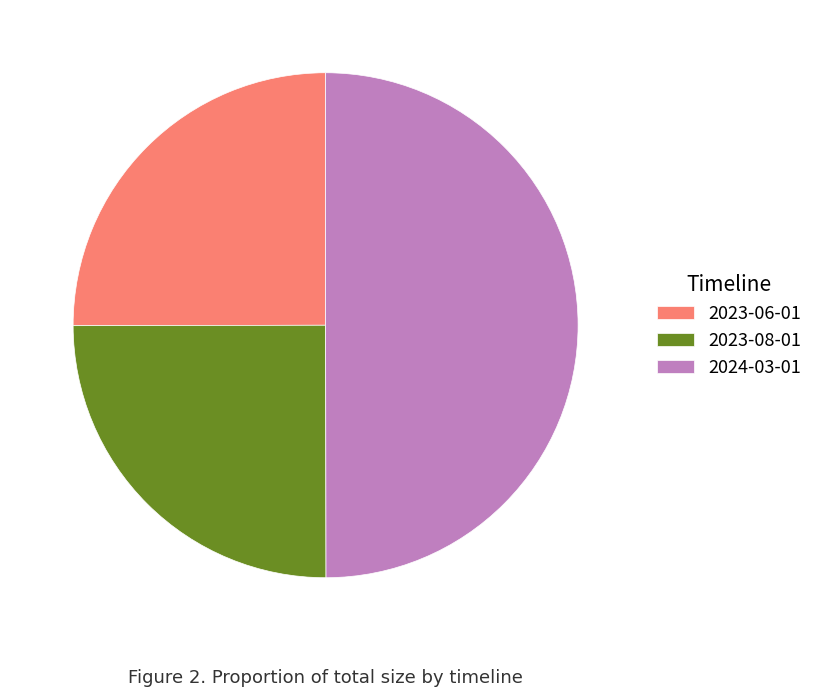

True or false: 2023-06-01 accounts for 25% of the total.

True